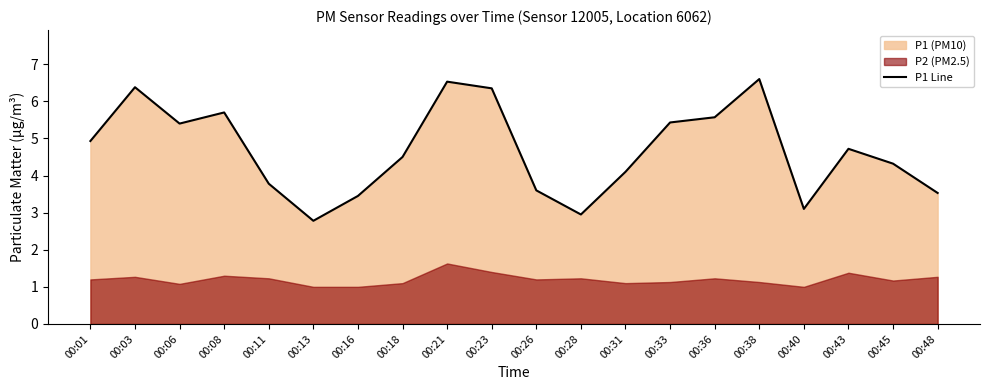

At which label is the value closest to 4?

00:31